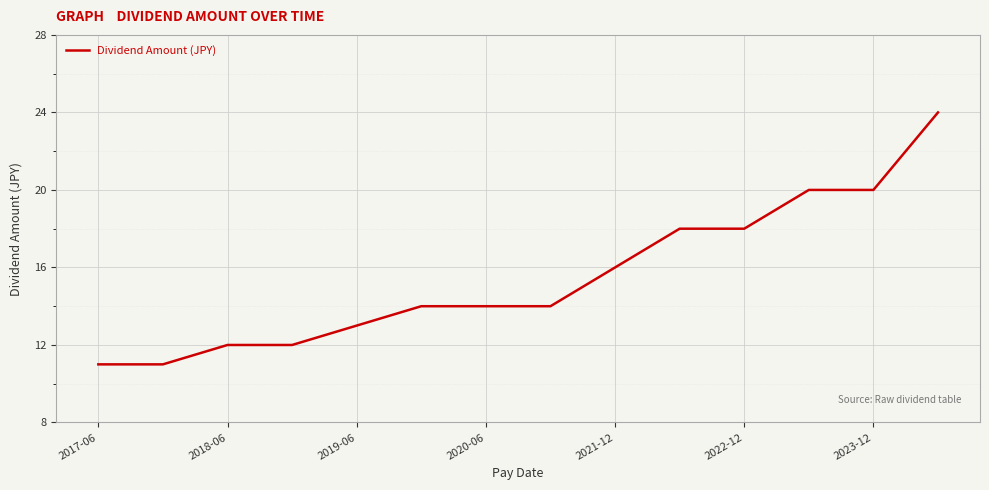

What is the minimum value shown in the chart?

11